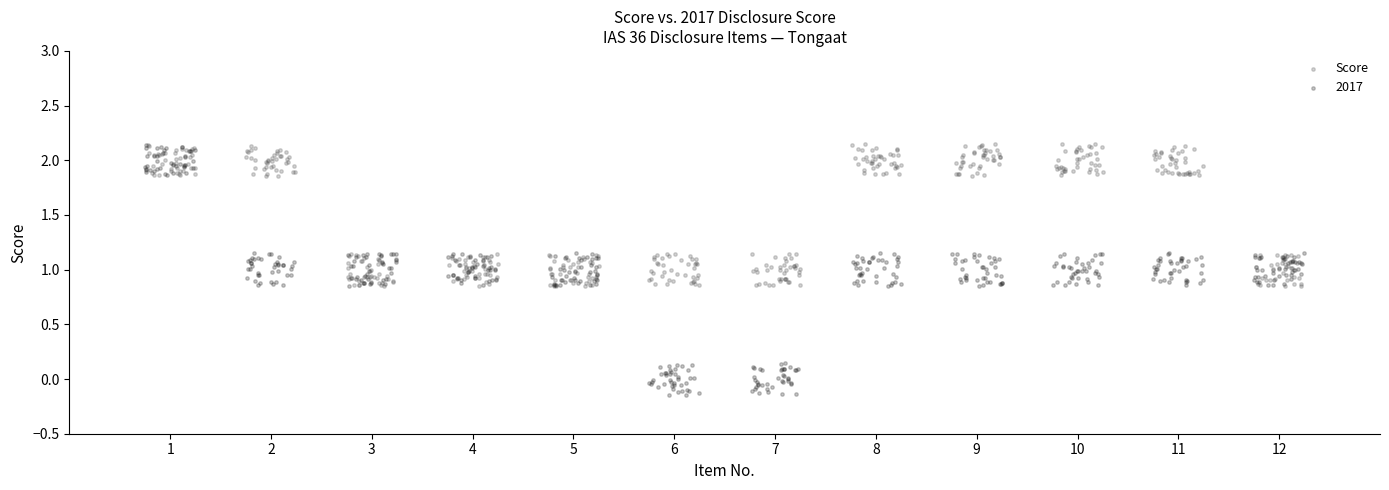

Which series reaches the minimum Y coordinate?

2017